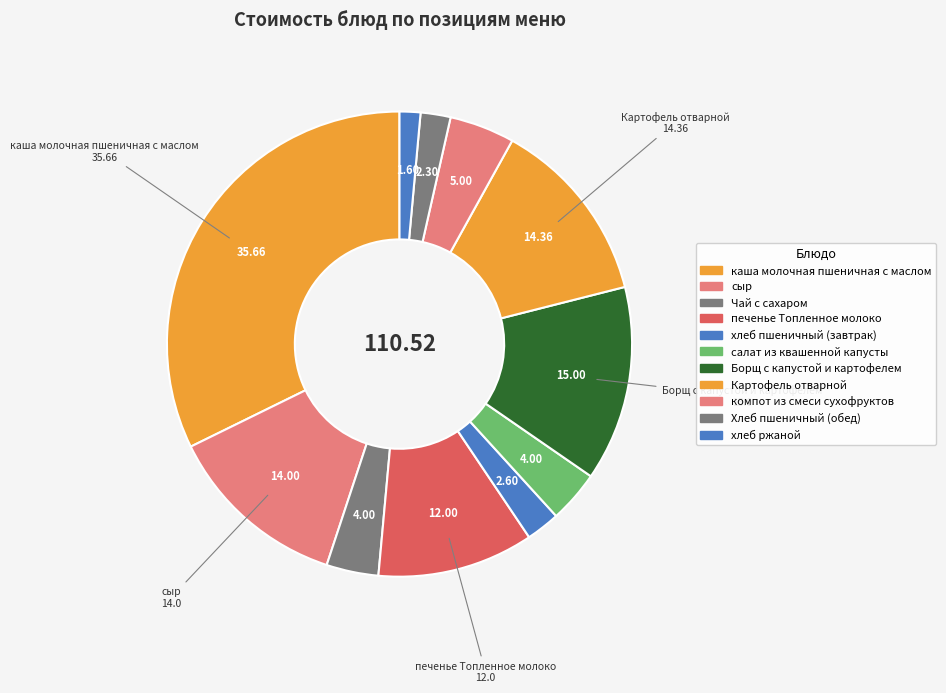

Is it true that печенье Топленное молоко is 20% of the pie?

False